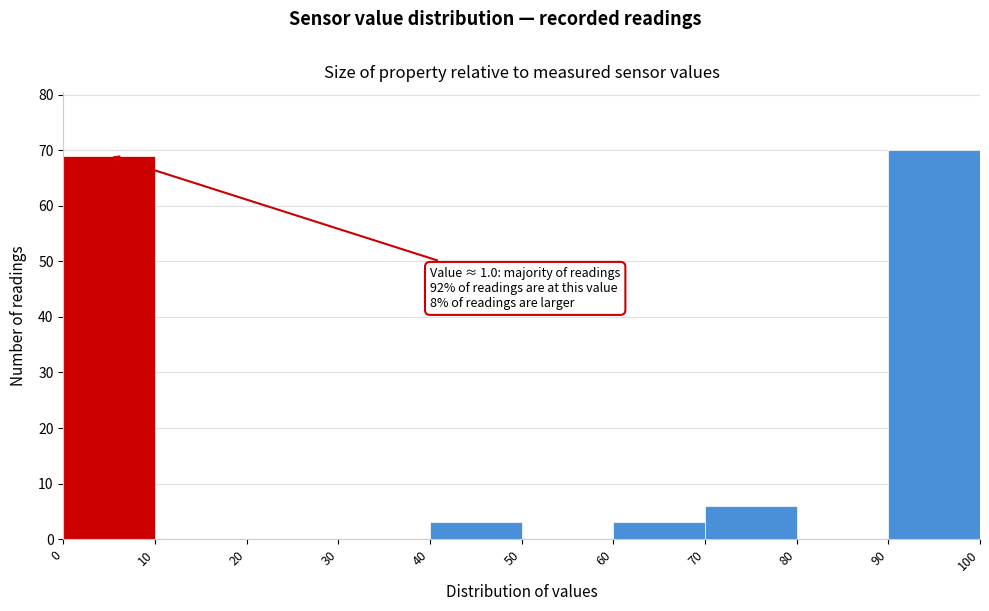

Which range on the x-axis has the tallest bar?

90 to 100